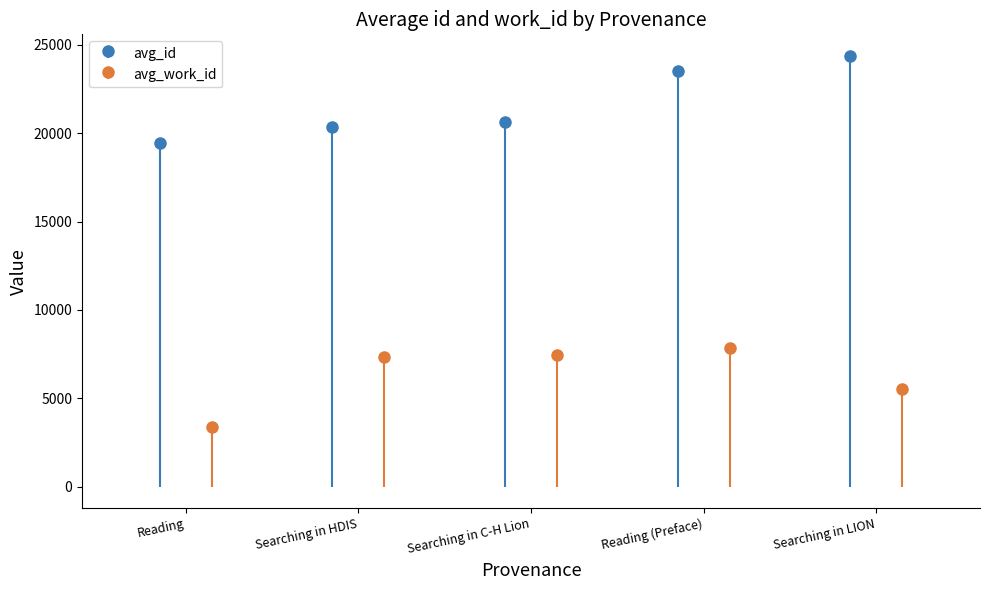

What is the sum of all avg_work_id values?

31539.0